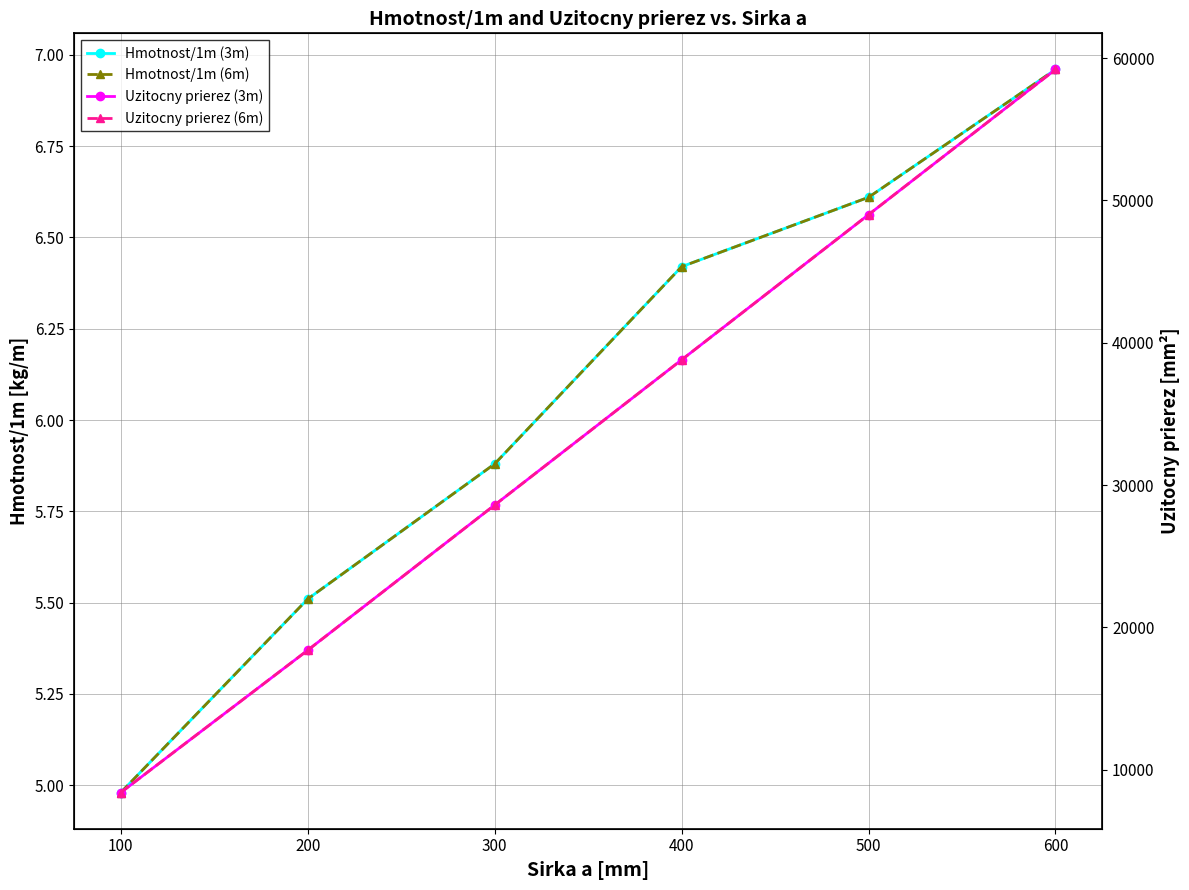

What is the sum of all Uzitocny prierez (3m) values?

202400.0